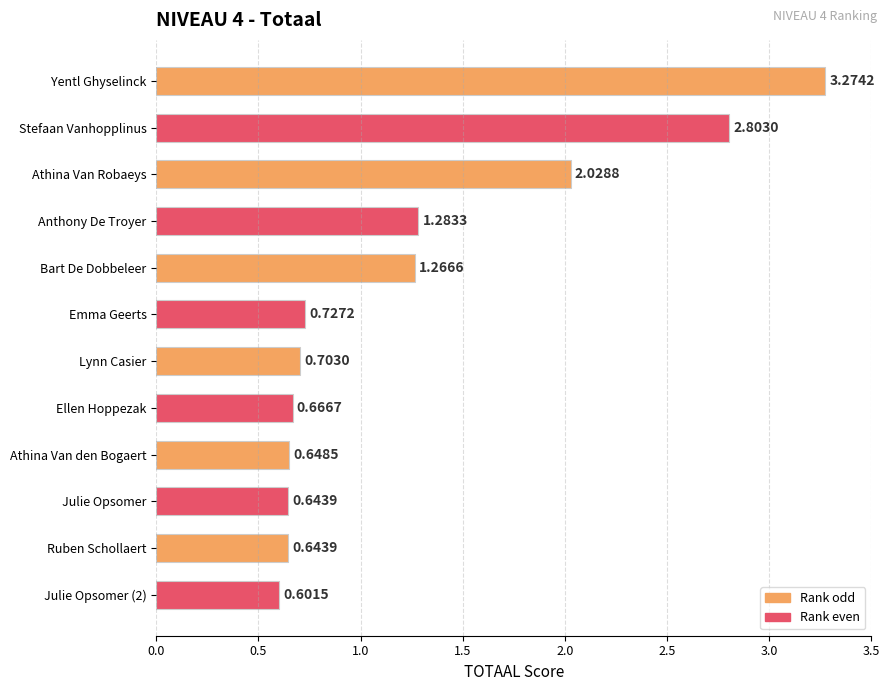

Where is the data nearest to the value 1?

Bart De Dobbeleer